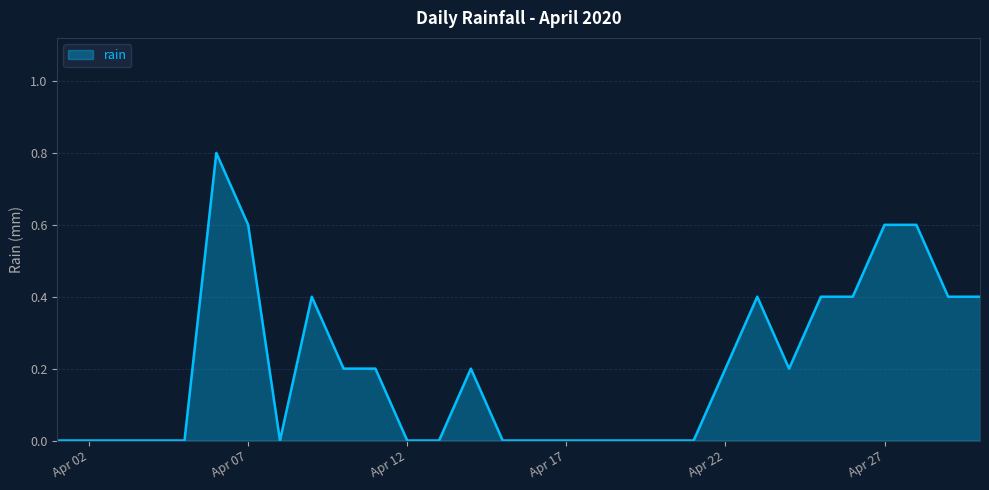

What is the greatest value displayed?

0.8